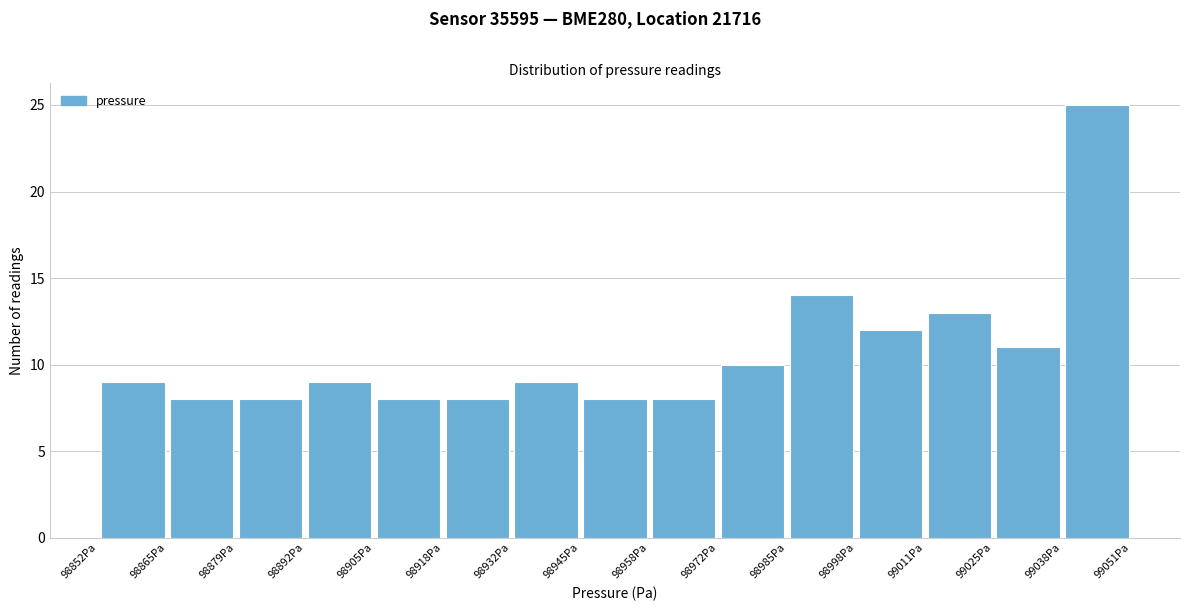

Which range on the x-axis has the tallest bar?

99038 to 99052